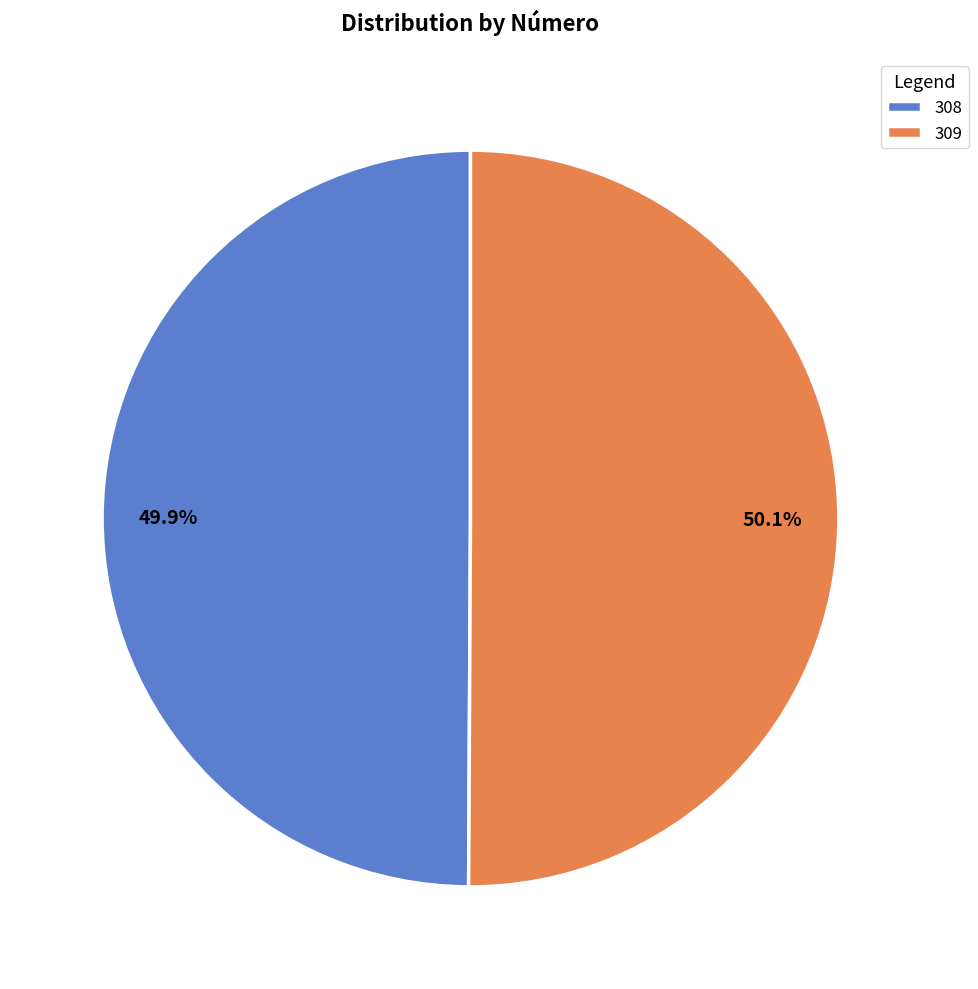

Do 309 and 308 together represent more than half of the pie?

Yes